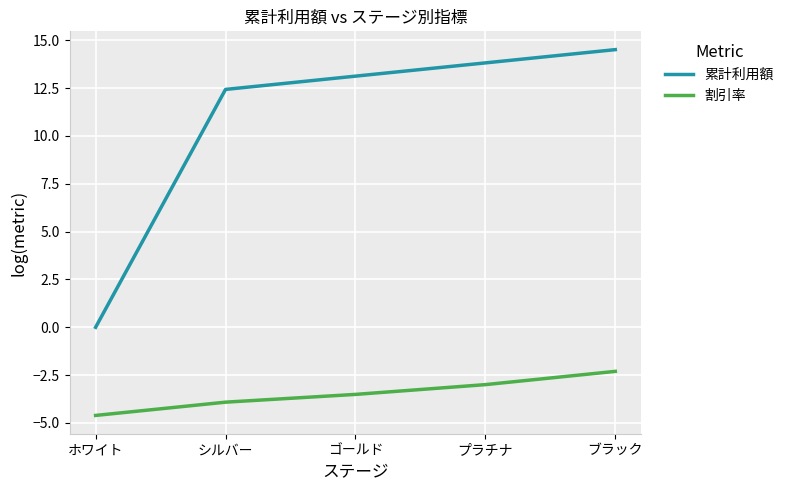

At which label is 割引率 closest to -3?

プラチナ